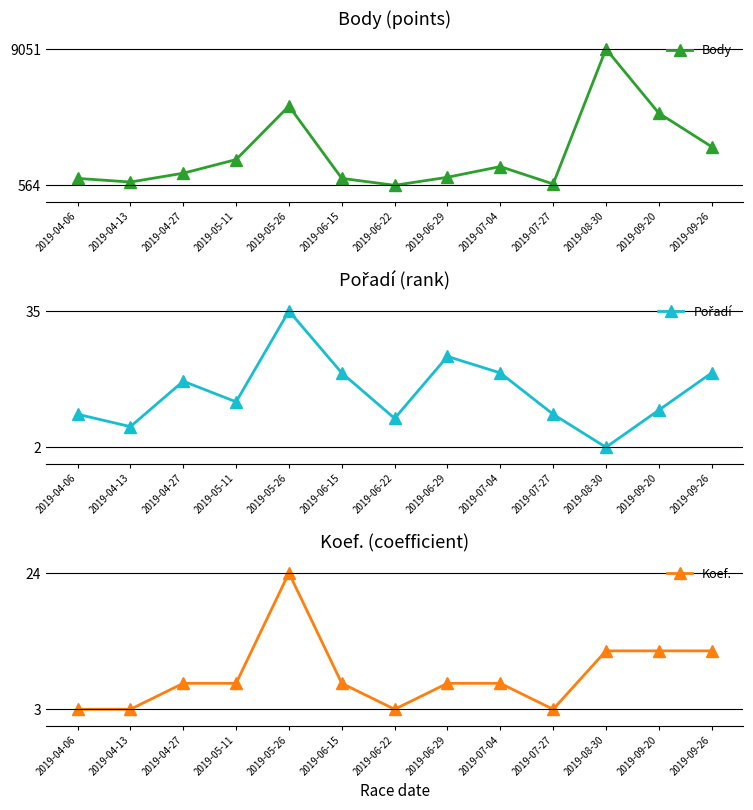

What is the value of the Koef. point at the 7th from the left?

3